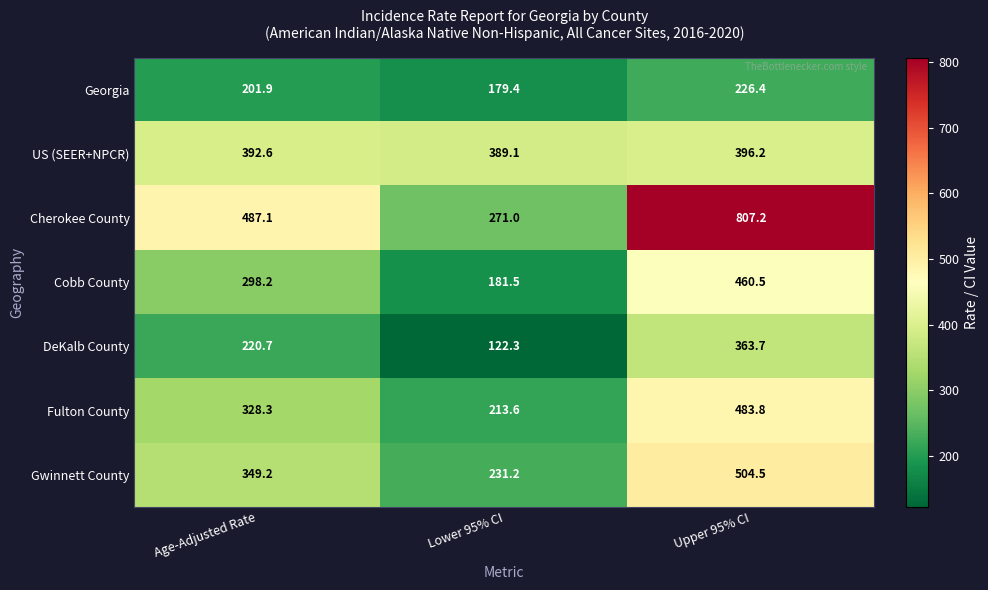

What value does the US (SEER+NPCR) series have at Age-Adjusted Rate?

392.6